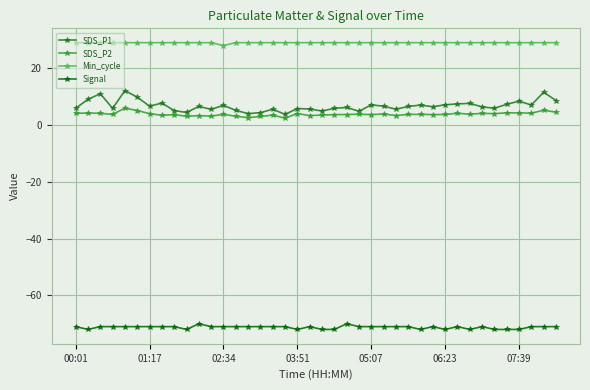

What is the value of the Signal point at the 30th from the left?

-71.0